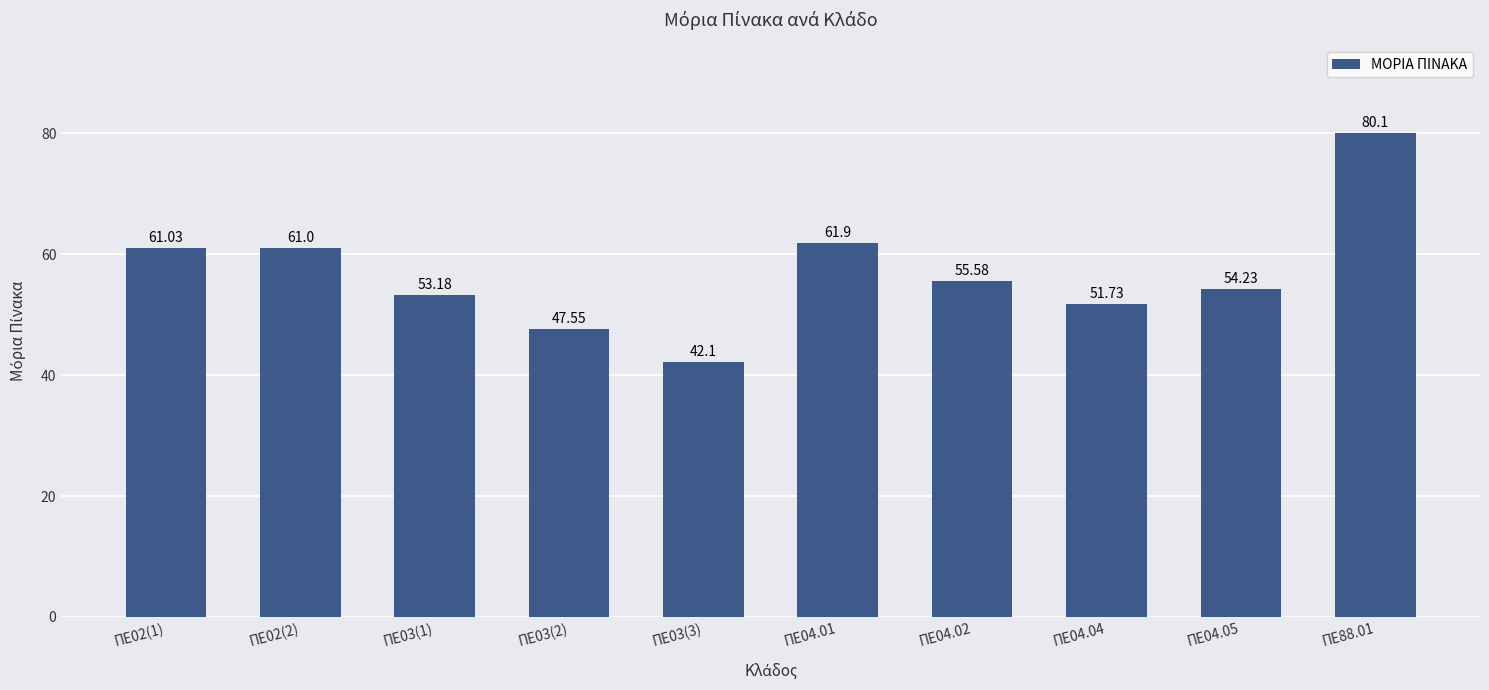

At which label is the value closest to 61?

ΠΕ02(2)